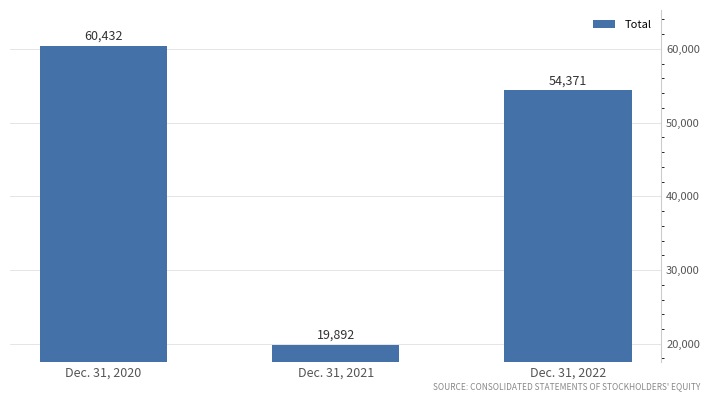

How many bars are there in total?

3